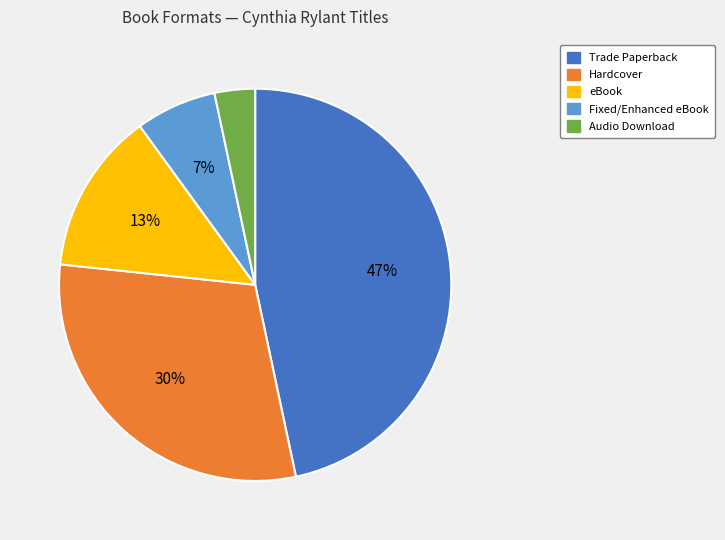

Between Audio Download and eBook, which is larger?

eBook